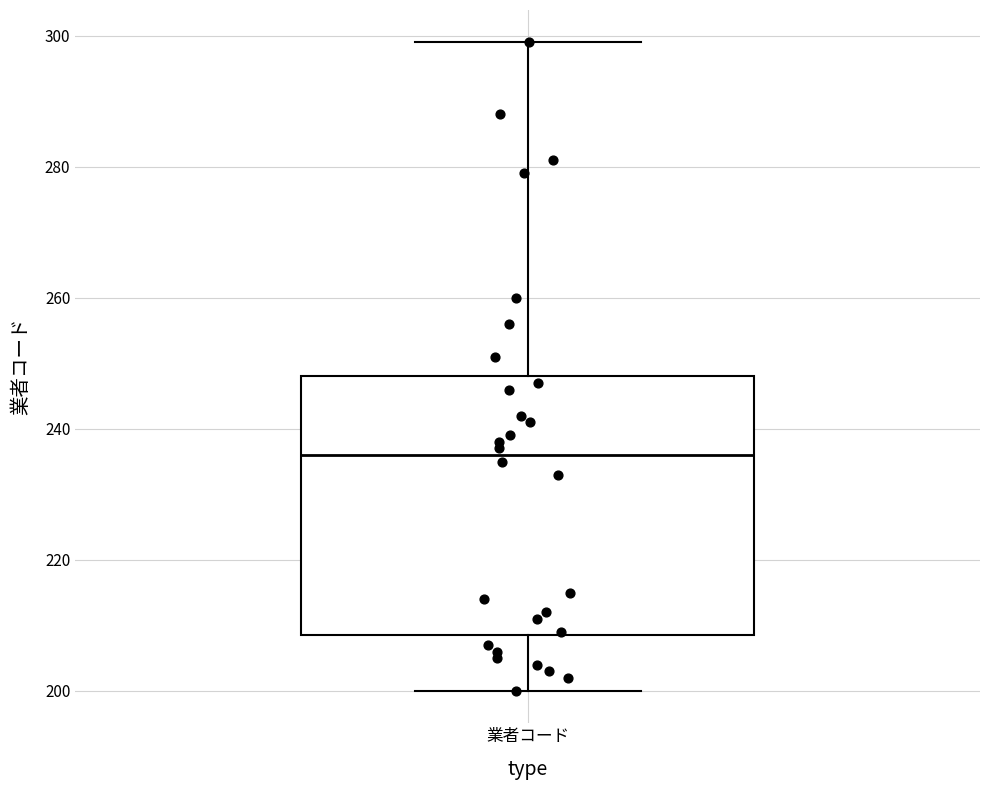

Read this box plot against the y-axis: the position of the median line, the range covered by the box, and the ends of both whiskers. The values are not printed on the chart, so give them approximately, as read against the axis.

median 236, box 208 to 248, whiskers 200 to 300